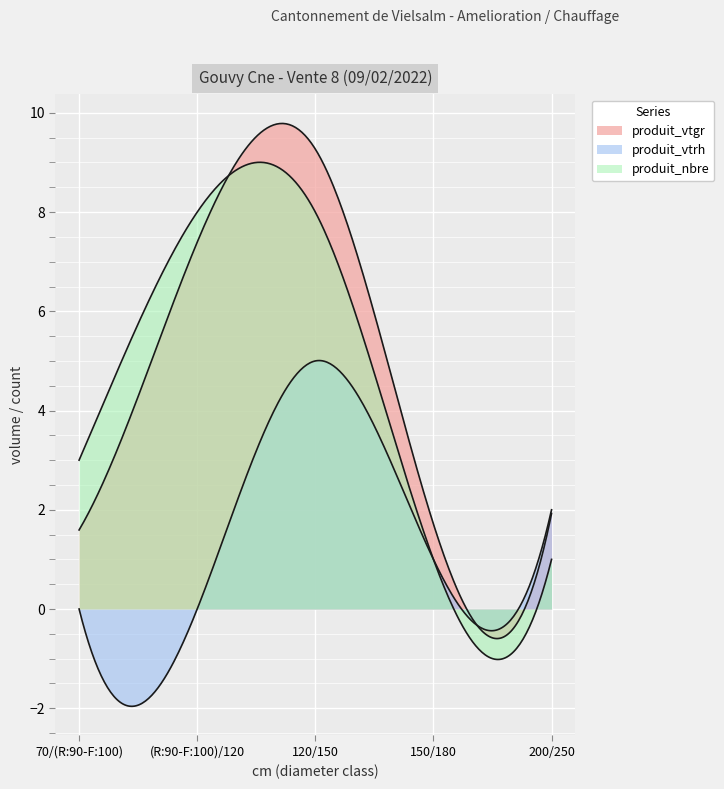

How many lines are shown in the chart?

3